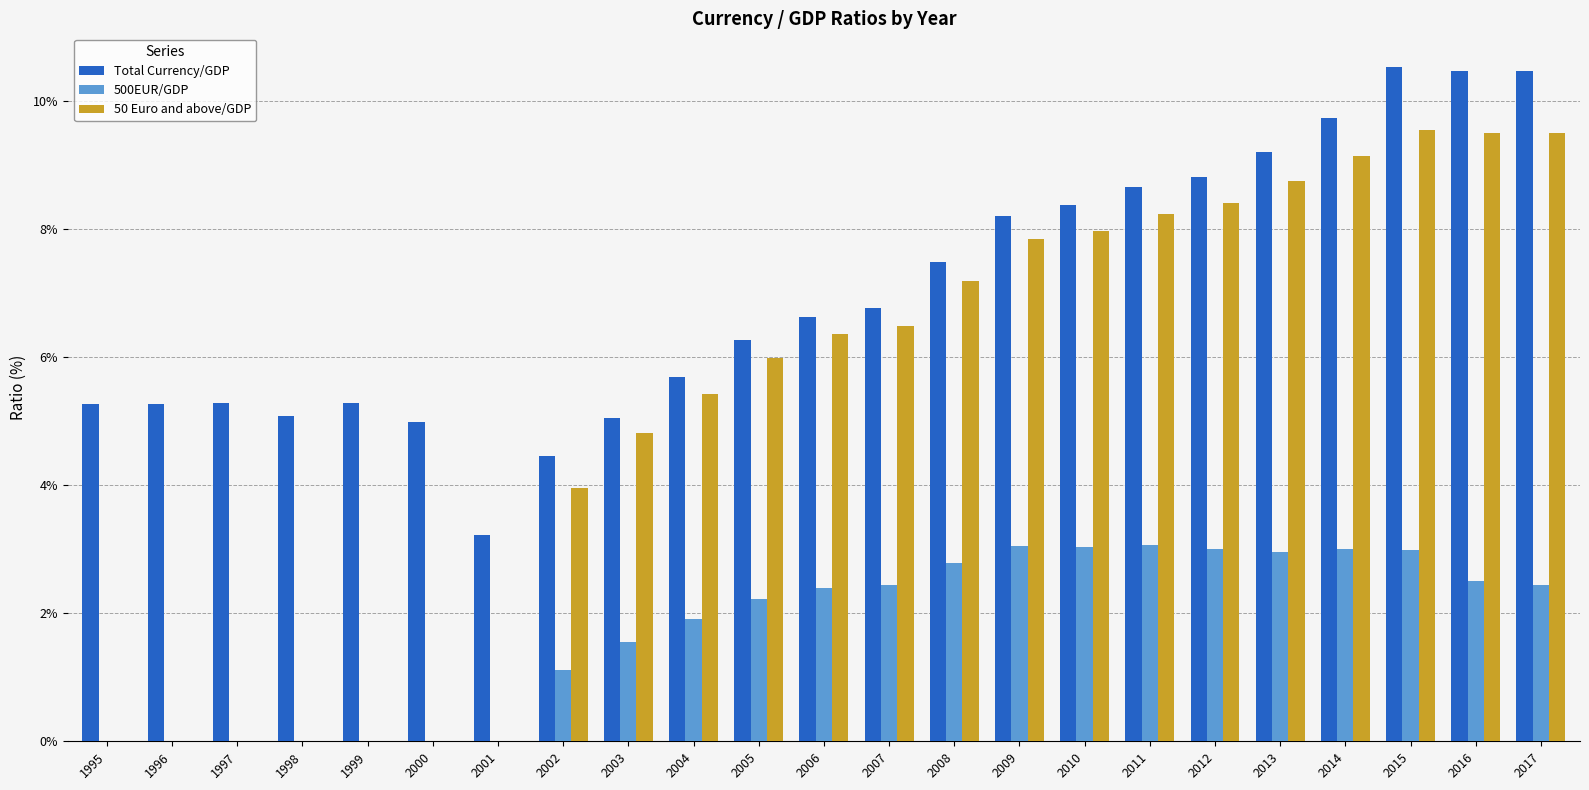

At 2012, list the series in order from smallest to largest.

500EUR/GDP, 50 Euro and above/GDP, Total Currency/GDP